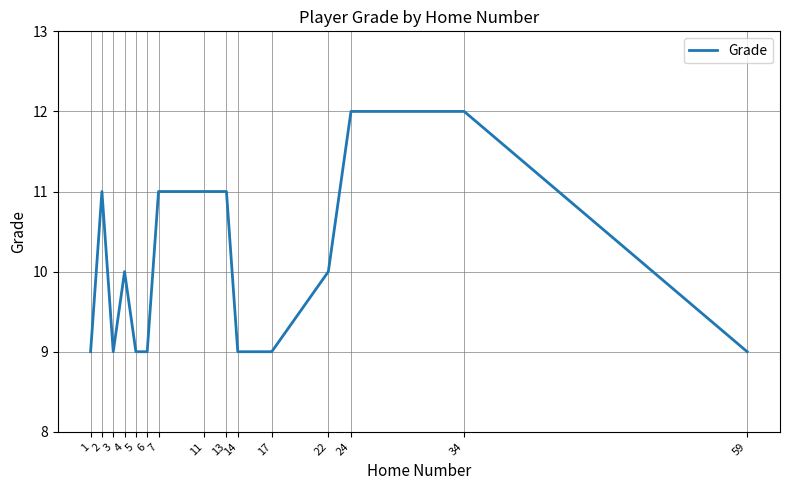

How many distinct data groups are displayed?

1